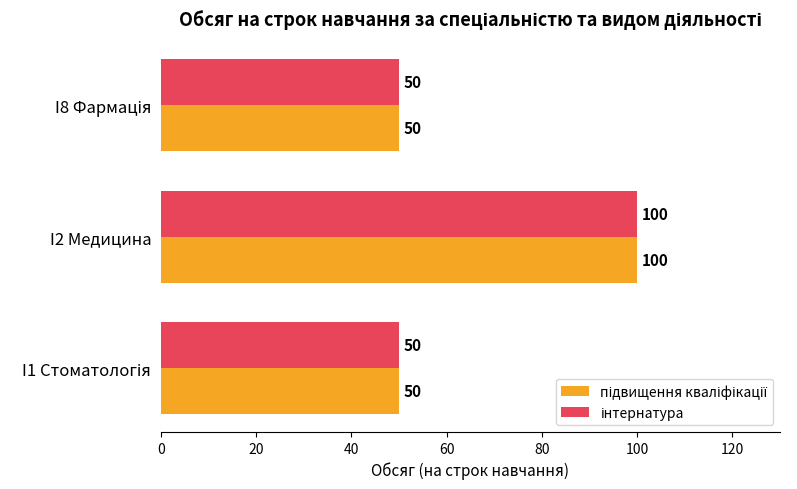

Which label corresponds to the largest value in the chart?

I2 Медицина